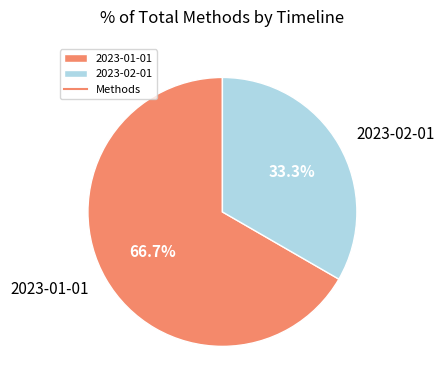

True or false: 2023-02-01 accounts for 26% of the total.

False